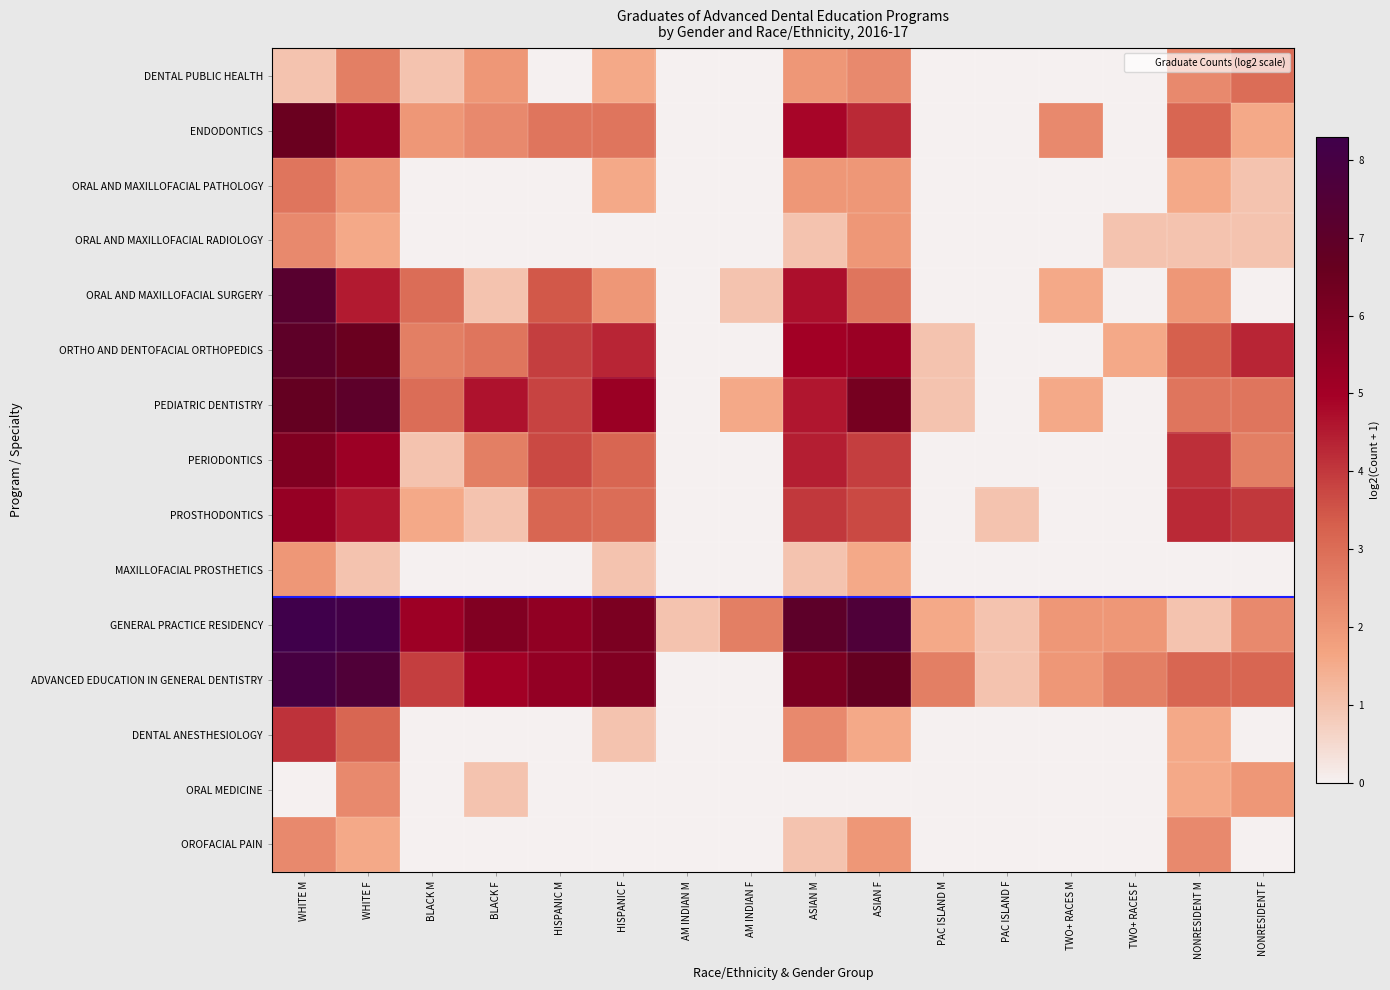

Reading left to right, transcribe all the data shown in this chart.

DENTAL PUBLIC HEALTH: WHITE M=1.0	WHITE F=2.6	BLACK M=1.0	BLACK F=2.0	HISPANIC M=0.0	HISPANIC F=1.6	AM INDIAN M=0.0	AM INDIAN F=0.0	ASIAN M=2.0	ASIAN F=2.3	PAC ISLAND M=0.0	PAC ISLAND F=0.0	TWO+ RACES M=0.0	TWO+ RACES F=0.0	NONRESIDENT M=2.3	NONRESIDENT F=3.0
ENDODONTICS: WHITE M=6.5	WHITE F=5.4	BLACK M=2.0	BLACK F=2.3	HISPANIC M=2.8	HISPANIC F=2.8	AM INDIAN M=0.0	AM INDIAN F=0.0	ASIAN M=4.9	ASIAN F=4.2	PAC ISLAND M=0.0	PAC ISLAND F=0.0	TWO+ RACES M=2.3	TWO+ RACES F=0.0	NONRESIDENT M=3.2	NONRESIDENT F=1.6
ORAL AND MAXILLOFACIAL PATHOLOGY: WHITE M=2.8	WHITE F=2.0	BLACK M=0.0	BLACK F=0.0	HISPANIC M=0.0	HISPANIC F=1.6	AM INDIAN M=0.0	AM INDIAN F=0.0	ASIAN M=2.0	ASIAN F=2.0	PAC ISLAND M=0.0	PAC ISLAND F=0.0	TWO+ RACES M=0.0	TWO+ RACES F=0.0	NONRESIDENT M=1.6	NONRESIDENT F=1.0
ORAL AND MAXILLOFACIAL RADIOLOGY: WHITE M=2.3	WHITE F=1.6	BLACK M=0.0	BLACK F=0.0	HISPANIC M=0.0	HISPANIC F=0.0	AM INDIAN M=0.0	AM INDIAN F=0.0	ASIAN M=1.0	ASIAN F=2.0	PAC ISLAND M=0.0	PAC ISLAND F=0.0	TWO+ RACES M=0.0	TWO+ RACES F=1.0	NONRESIDENT M=1.0	NONRESIDENT F=1.0
ORAL AND MAXILLOFACIAL SURGERY: WHITE M=7.2	WHITE F=4.5	BLACK M=3.0	BLACK F=1.0	HISPANIC M=3.5	HISPANIC F=2.0	AM INDIAN M=0.0	AM INDIAN F=1.0	ASIAN M=4.7	ASIAN F=2.8	PAC ISLAND M=0.0	PAC ISLAND F=0.0	TWO+ RACES M=1.6	TWO+ RACES F=0.0	NONRESIDENT M=2.0	NONRESIDENT F=0.0
ORTHO AND DENTOFACIAL ORTHOPEDICS: WHITE M=7.0	WHITE F=6.5	BLACK M=2.6	BLACK F=2.8	HISPANIC M=3.9	HISPANIC F=4.3	AM INDIAN M=0.0	AM INDIAN F=0.0	ASIAN M=5.0	ASIAN F=5.2	PAC ISLAND M=1.0	PAC ISLAND F=0.0	TWO+ RACES M=0.0	TWO+ RACES F=1.6	NONRESIDENT M=3.3	NONRESIDENT F=4.3
PEDIATRIC DENTISTRY: WHITE M=6.7	WHITE F=7.0	BLACK M=3.0	BLACK F=4.6	HISPANIC M=3.8	HISPANIC F=5.2	AM INDIAN M=0.0	AM INDIAN F=1.6	ASIAN M=4.6	ASIAN F=6.2	PAC ISLAND M=1.0	PAC ISLAND F=0.0	TWO+ RACES M=1.6	TWO+ RACES F=0.0	NONRESIDENT M=2.8	NONRESIDENT F=2.8
PERIODONTICS: WHITE M=5.9	WHITE F=5.2	BLACK M=1.0	BLACK F=2.6	HISPANIC M=3.7	HISPANIC F=3.2	AM INDIAN M=0.0	AM INDIAN F=0.0	ASIAN M=4.5	ASIAN F=3.9	PAC ISLAND M=0.0	PAC ISLAND F=0.0	TWO+ RACES M=0.0	TWO+ RACES F=0.0	NONRESIDENT M=4.2	NONRESIDENT F=2.6
PROSTHODONTICS: WHITE M=5.4	WHITE F=4.6	BLACK M=1.6	BLACK F=1.0	HISPANIC M=3.2	HISPANIC F=3.0	AM INDIAN M=0.0	AM INDIAN F=0.0	ASIAN M=4.0	ASIAN F=3.7	PAC ISLAND M=0.0	PAC ISLAND F=1.0	TWO+ RACES M=0.0	TWO+ RACES F=0.0	NONRESIDENT M=4.2	NONRESIDENT F=4.0
MAXILLOFACIAL PROSTHETICS: WHITE M=2.0	WHITE F=1.0	BLACK M=0.0	BLACK F=0.0	HISPANIC M=0.0	HISPANIC F=1.0	AM INDIAN M=0.0	AM INDIAN F=0.0	ASIAN M=1.0	ASIAN F=1.6	PAC ISLAND M=0.0	PAC ISLAND F=0.0	TWO+ RACES M=0.0	TWO+ RACES F=0.0	NONRESIDENT M=0.0	NONRESIDENT F=0.0
GENERAL PRACTICE RESIDENCY: WHITE M=8.3	WHITE F=8.1	BLACK M=5.2	BLACK F=5.9	HISPANIC M=5.5	HISPANIC F=6.1	AM INDIAN M=1.0	AM INDIAN F=2.6	ASIAN M=7.0	ASIAN F=7.6	PAC ISLAND M=1.6	PAC ISLAND F=1.0	TWO+ RACES M=2.0	TWO+ RACES F=2.0	NONRESIDENT M=1.0	NONRESIDENT F=2.3
ADVANCED EDUCATION IN GENERAL DENTISTRY: WHITE M=7.9	WHITE F=7.6	BLACK M=3.9	BLACK F=5.0	HISPANIC M=5.4	HISPANIC F=5.9	AM INDIAN M=0.0	AM INDIAN F=0.0	ASIAN M=6.0	ASIAN F=6.7	PAC ISLAND M=2.6	PAC ISLAND F=1.0	TWO+ RACES M=2.0	TWO+ RACES F=2.6	NONRESIDENT M=3.2	NONRESIDENT F=3.2
DENTAL ANESTHESIOLOGY: WHITE M=4.1	WHITE F=3.2	BLACK M=0.0	BLACK F=0.0	HISPANIC M=0.0	HISPANIC F=1.0	AM INDIAN M=0.0	AM INDIAN F=0.0	ASIAN M=2.3	ASIAN F=1.6	PAC ISLAND M=0.0	PAC ISLAND F=0.0	TWO+ RACES M=0.0	TWO+ RACES F=0.0	NONRESIDENT M=1.6	NONRESIDENT F=0.0
ORAL MEDICINE: WHITE M=0.0	WHITE F=2.3	BLACK M=0.0	BLACK F=1.0	HISPANIC M=0.0	HISPANIC F=0.0	AM INDIAN M=0.0	AM INDIAN F=0.0	ASIAN M=0.0	ASIAN F=0.0	PAC ISLAND M=0.0	PAC ISLAND F=0.0	TWO+ RACES M=0.0	TWO+ RACES F=0.0	NONRESIDENT M=1.6	NONRESIDENT F=2.0
OROFACIAL PAIN: WHITE M=2.3	WHITE F=1.6	BLACK M=0.0	BLACK F=0.0	HISPANIC M=0.0	HISPANIC F=0.0	AM INDIAN M=0.0	AM INDIAN F=0.0	ASIAN M=1.0	ASIAN F=2.0	PAC ISLAND M=0.0	PAC ISLAND F=0.0	TWO+ RACES M=0.0	TWO+ RACES F=0.0	NONRESIDENT M=2.3	NONRESIDENT F=0.0